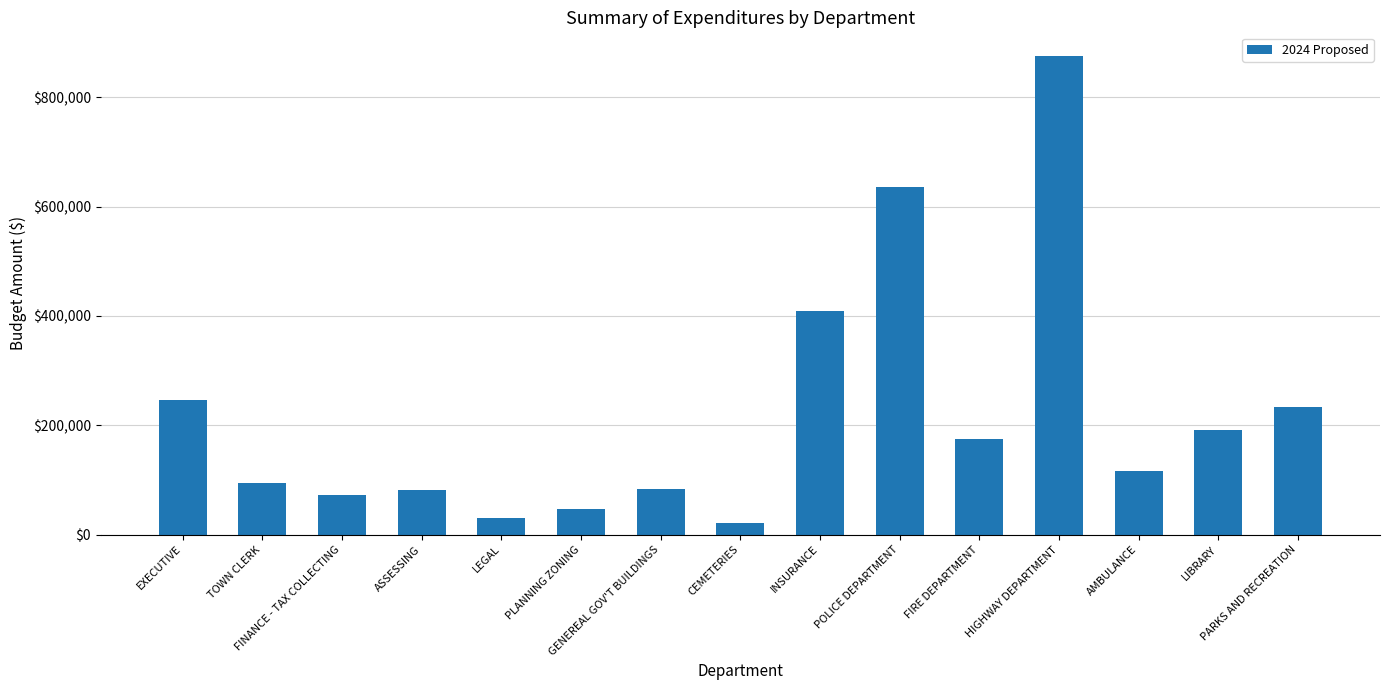

What position from the left is LEGAL?

5